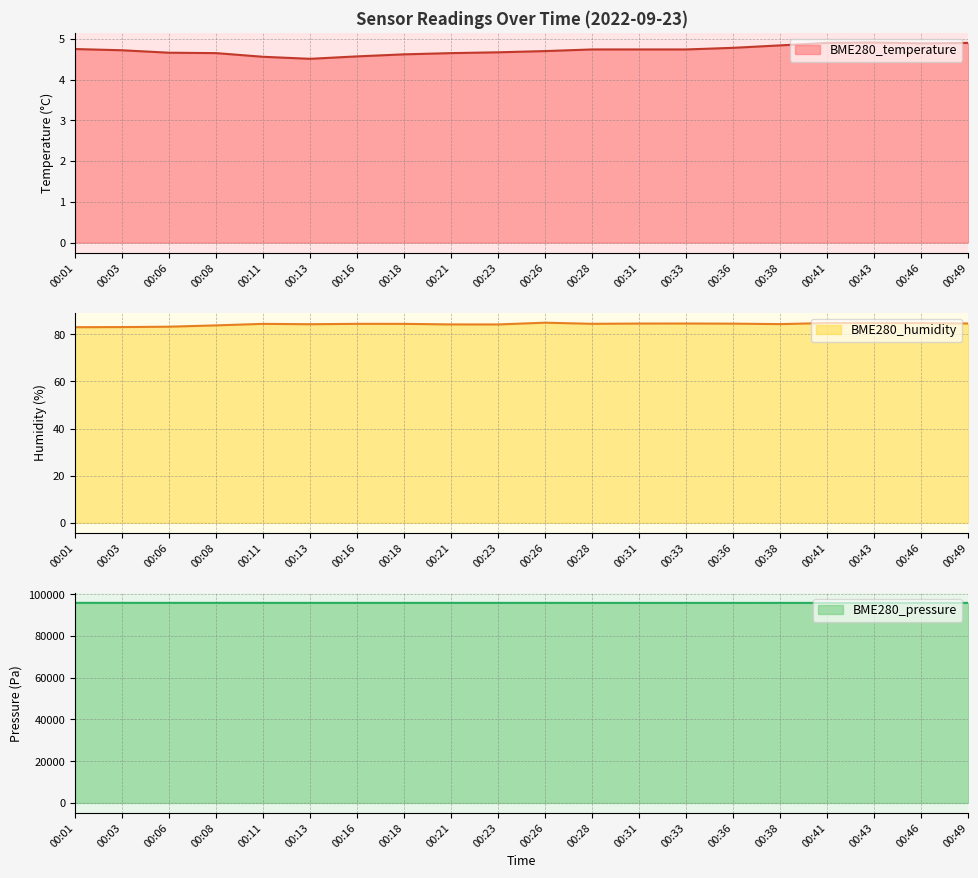

What is the difference between the highest and lowest values at 00:21?

95841.7